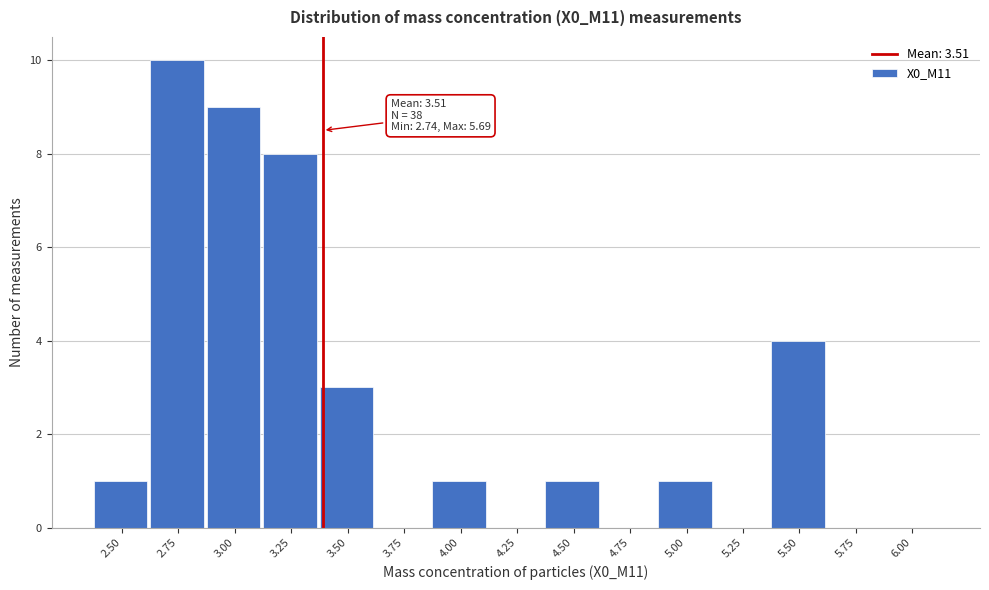

Reading left to right, what are all the values shown in this chart?

2.50=1	2.75=10	3.00=9	3.25=8	3.50=3	3.75=0	4.00=1	4.25=0	4.50=1	4.75=0	5.00=1	5.25=0	5.50=4	5.75=0	6.00=0